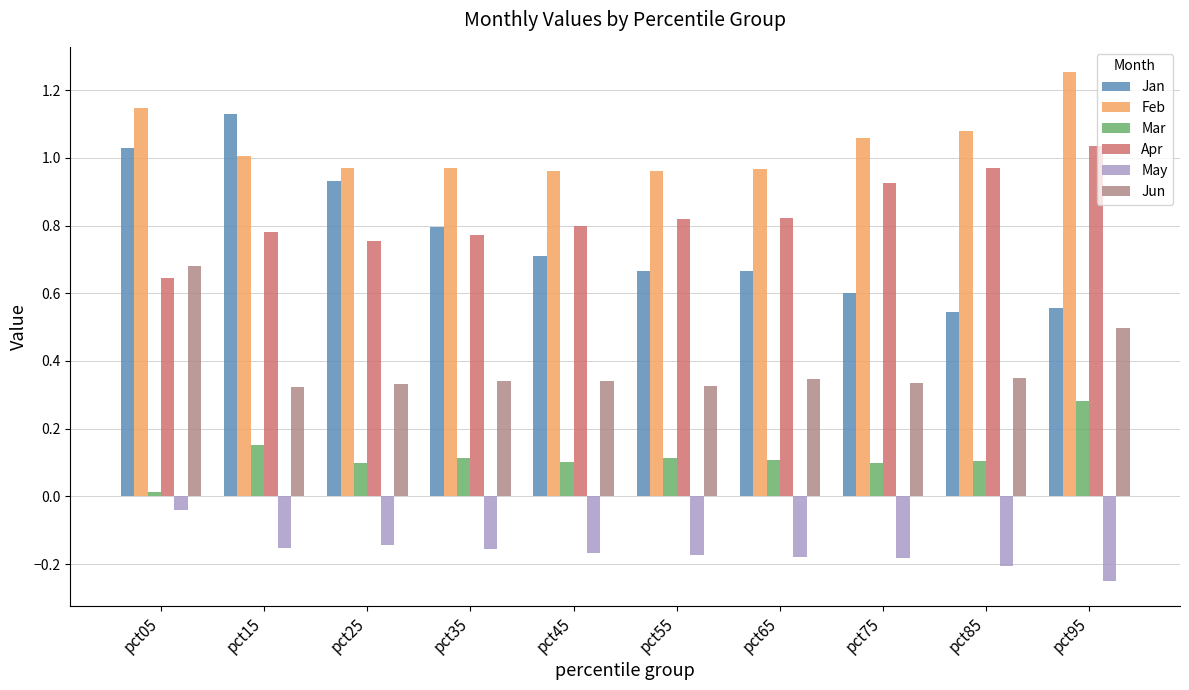

At which category does the chart reach its minimum across all series?

pct95